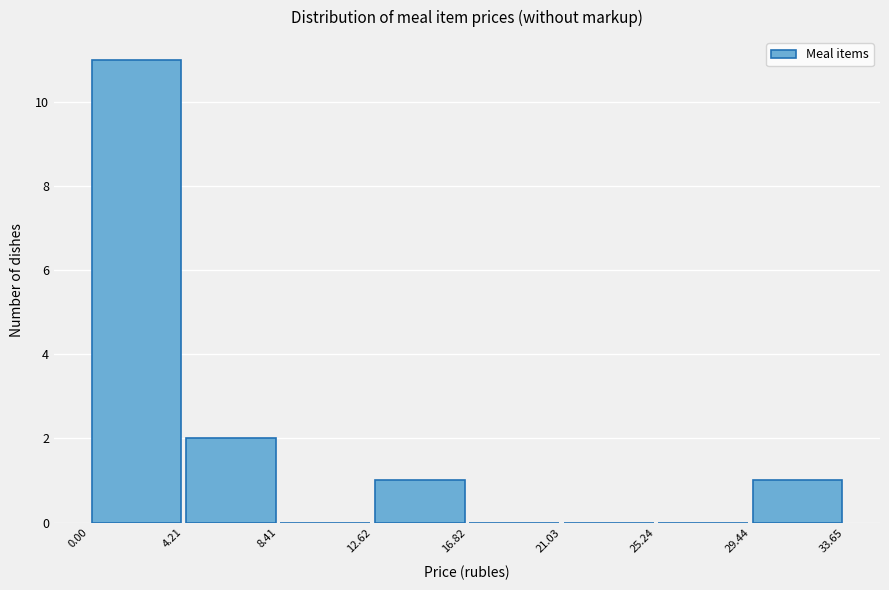

Reading left to right, transcribe this chart: for each bar, give the range it covers on the x-axis and its height. The values are not printed on the chart, so give them approximately, as read against the axis.

0.00 to 4.21: 11
4.21 to 8.41: 2
8.41 to 12.62: 0
12.62 to 16.82: 1
16.82 to 21.03: 0
21.03 to 25.24: 0
25.24 to 29.44: 0
29.44 to 33.65: 1